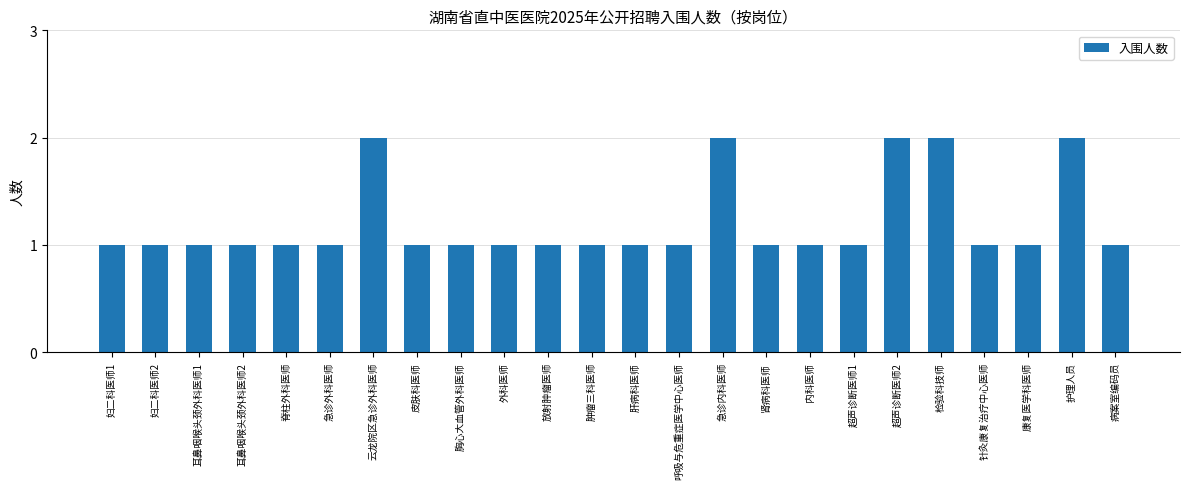

Between 云龙院区急诊外科医师 and 耳鼻咽喉头颈外科医师1, which is larger?

云龙院区急诊外科医师